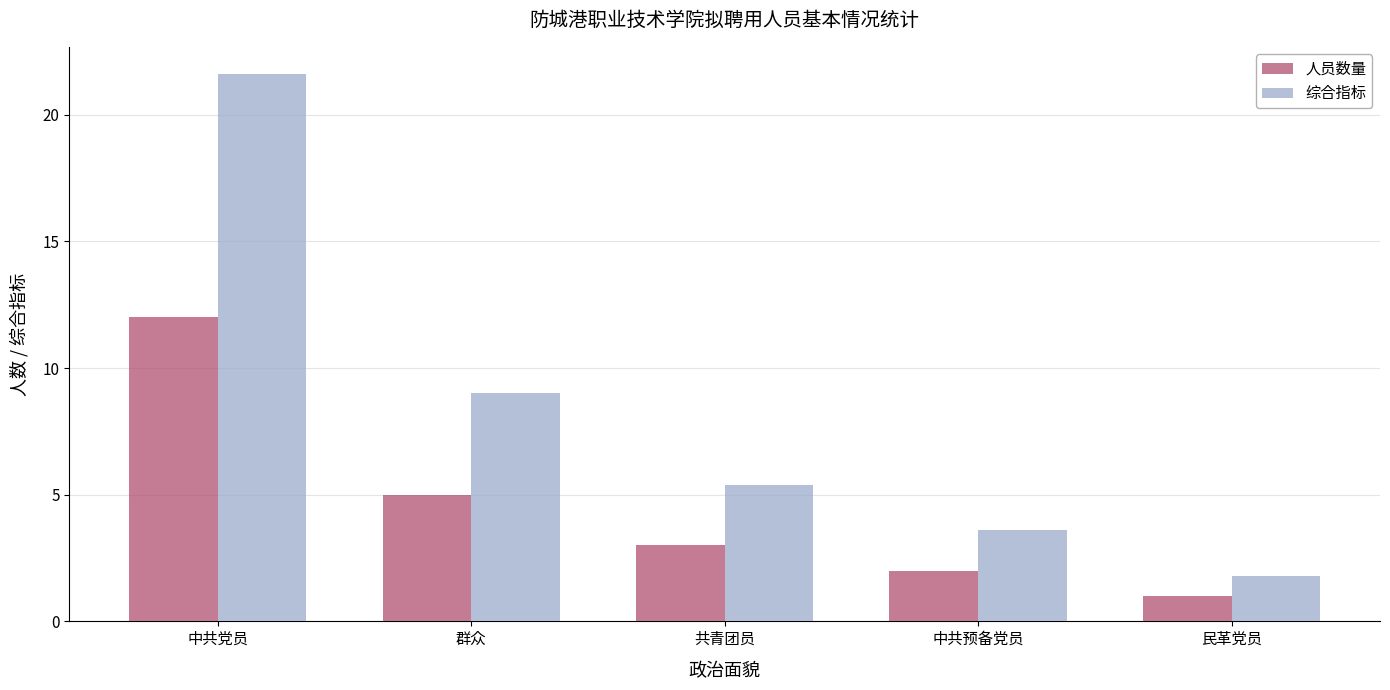

Which series has the largest total across all categories?

综合指标